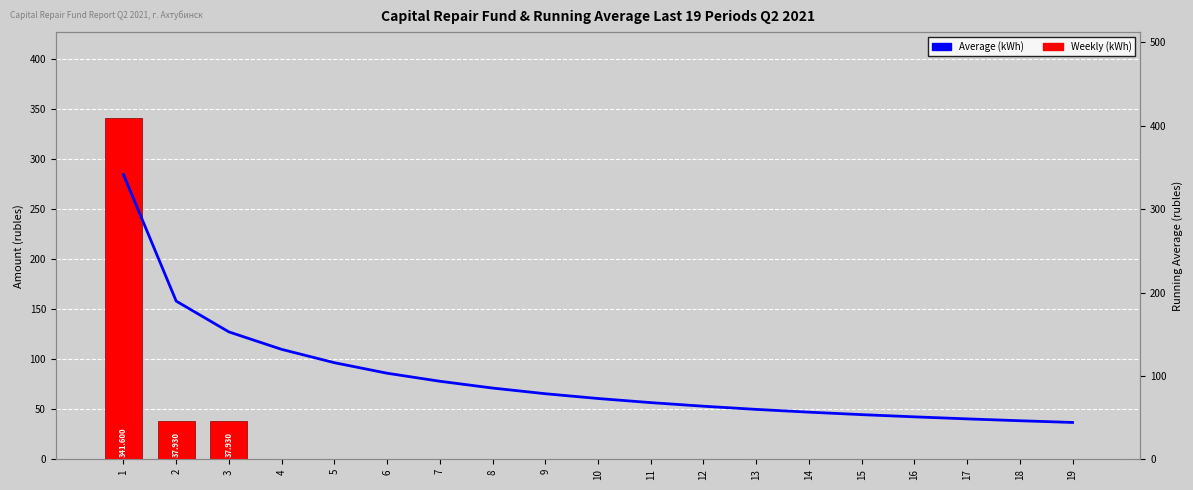

Rank the categories by Weekly (kWh) value from lowest to highest.

4, 5, 6, 7, 8, 9, 10, 11, 12, 13, 14, 15, 16, 17, 18, 19, 2, 3, 1